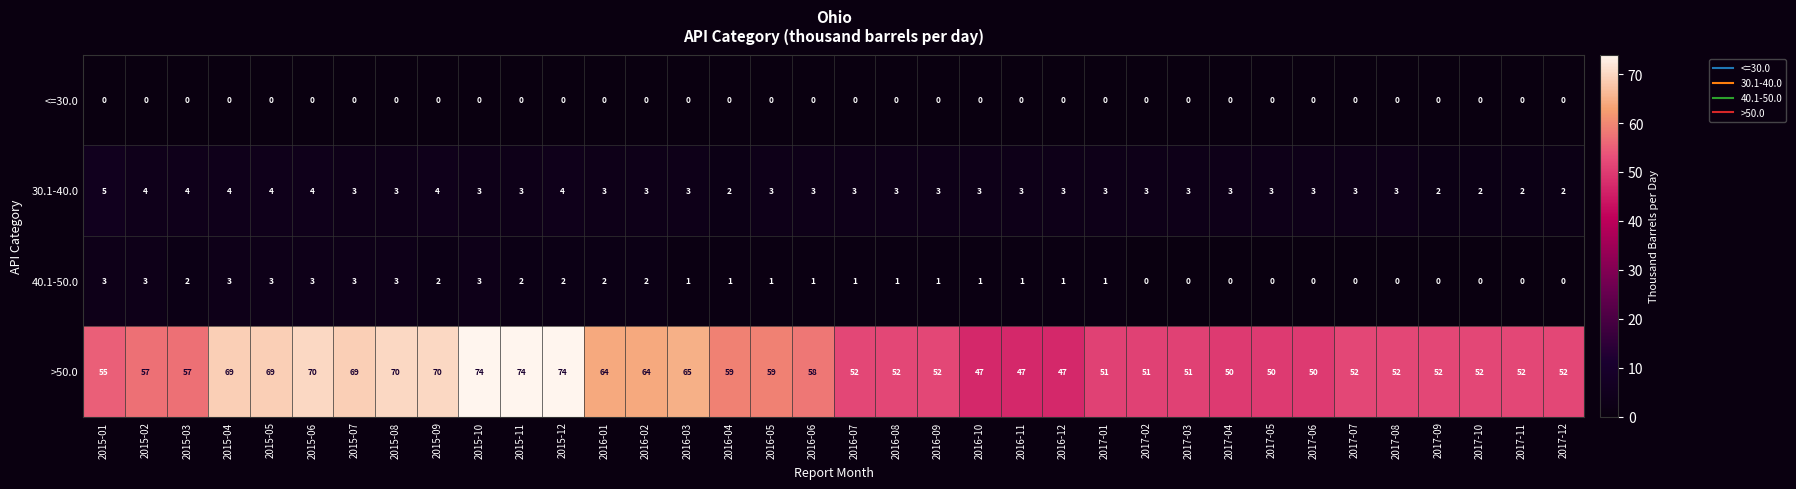

What is the spread (max minus min) of values at 2017-01?

51